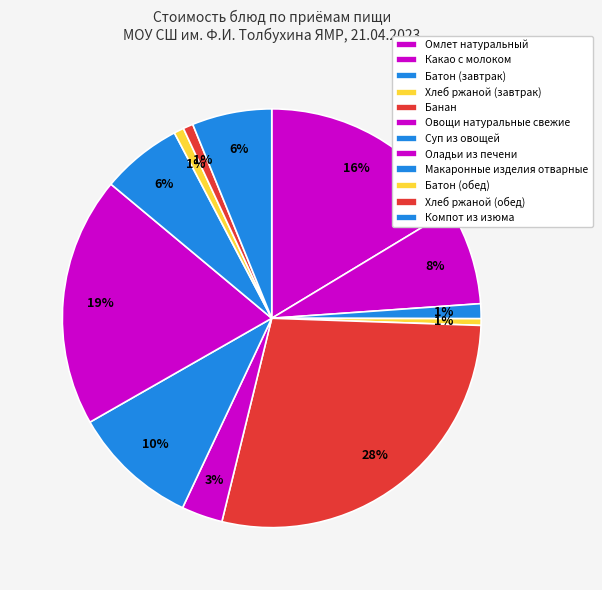

What percentage is NOT represented by Компот из изюма?

93.8%